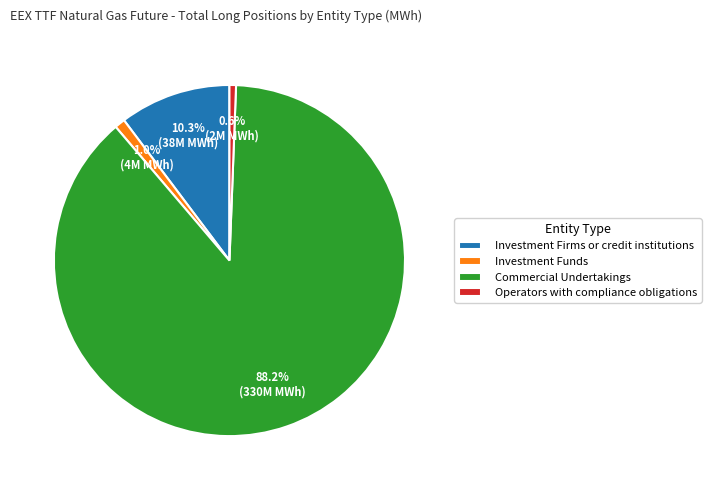

To the nearest percent, what is the difference between the largest and smallest slice percentages?

88%